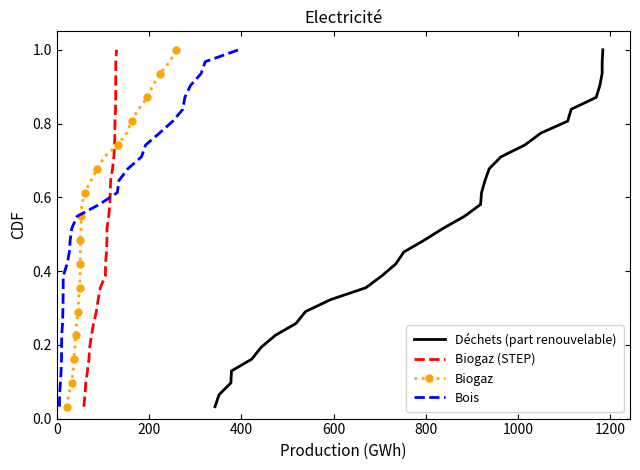

True or false: Biogaz has more than 0 points higher than both neighbors.

False